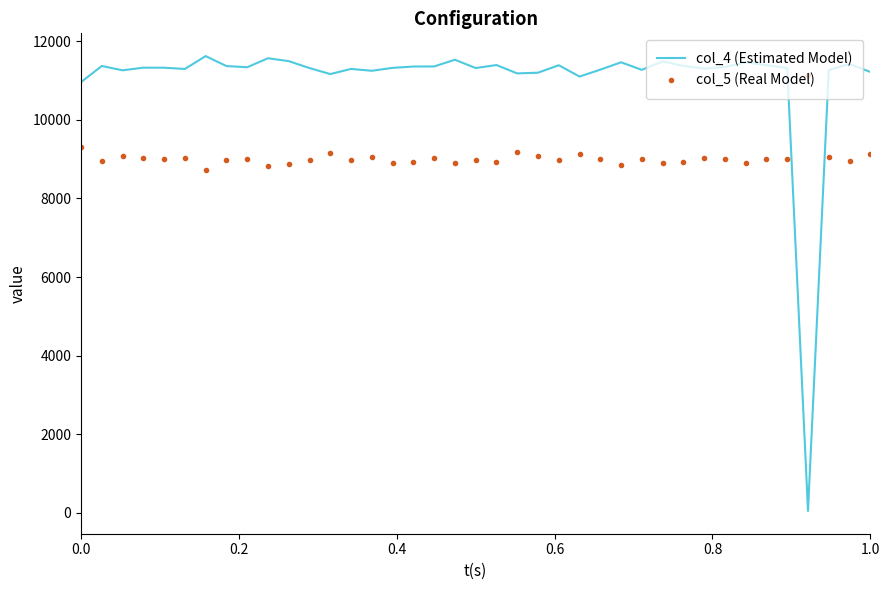

Which series has the largest range (max minus min)?

col_4 (Estimated Model)